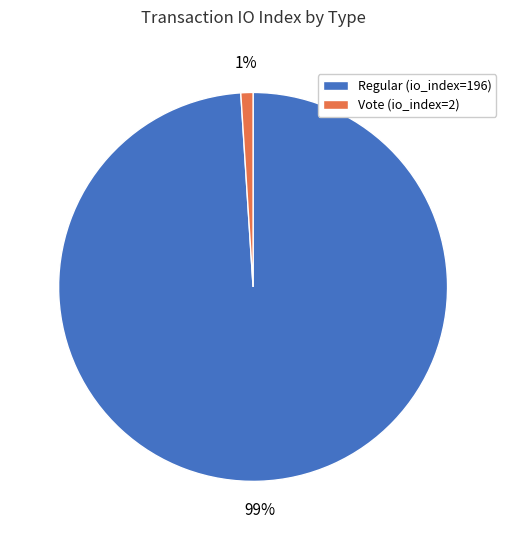

The Regular (io_index=196) slice represents 89% of the pie. True or false?

False